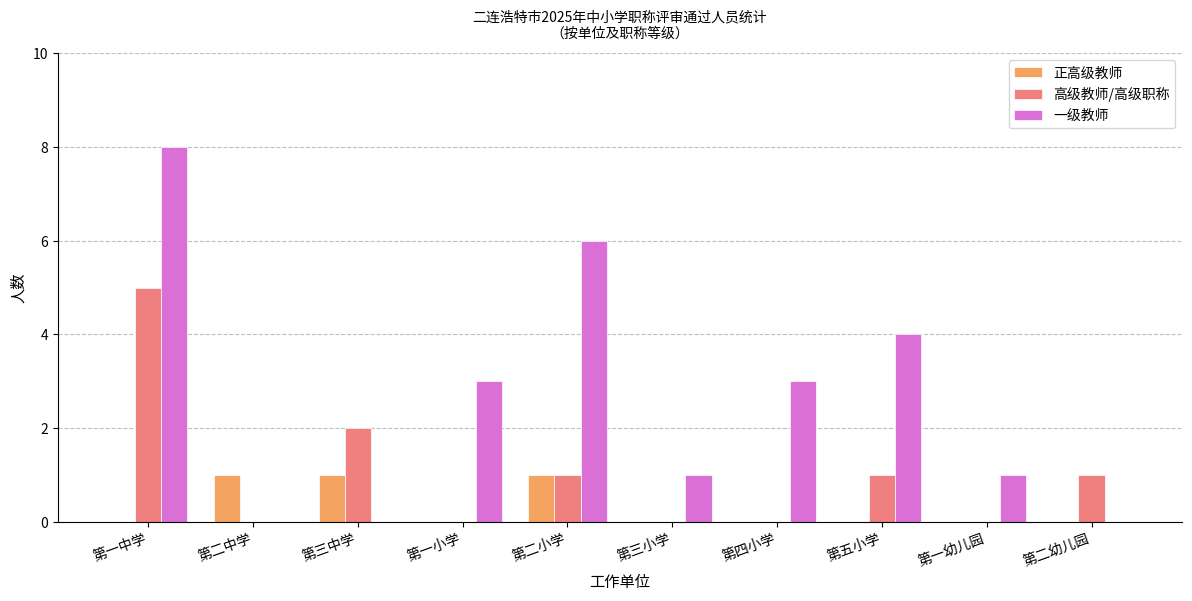

Count the number of data series in this chart.

3